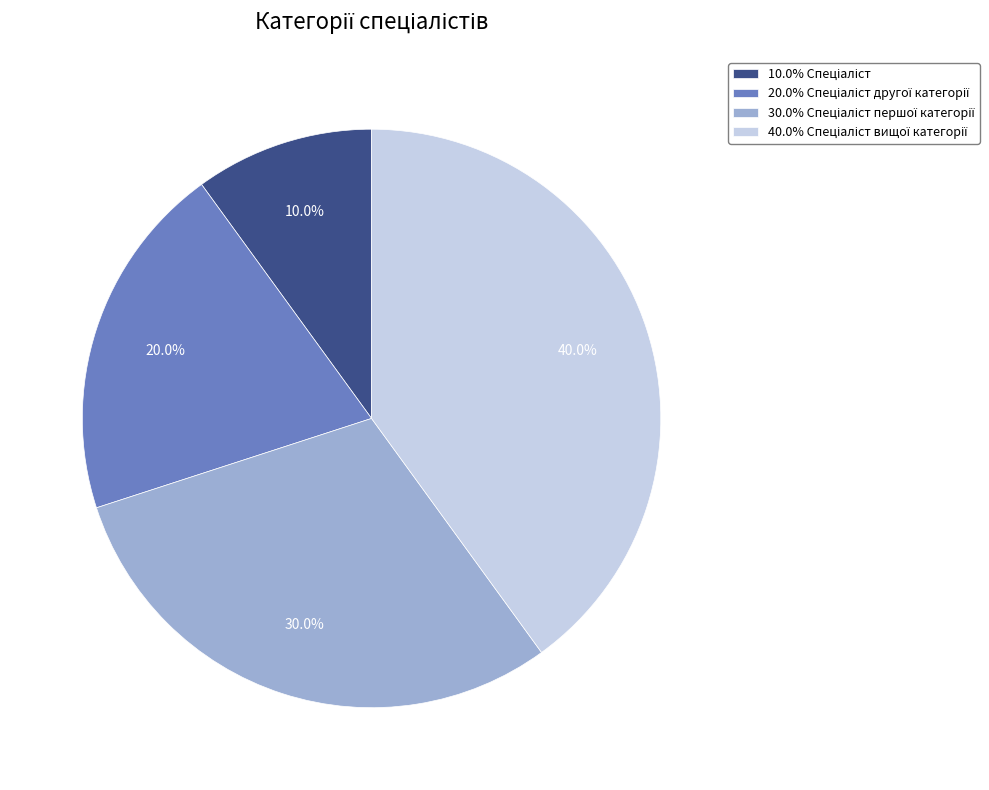

Is there any slice that represents more than half of the pie?

No